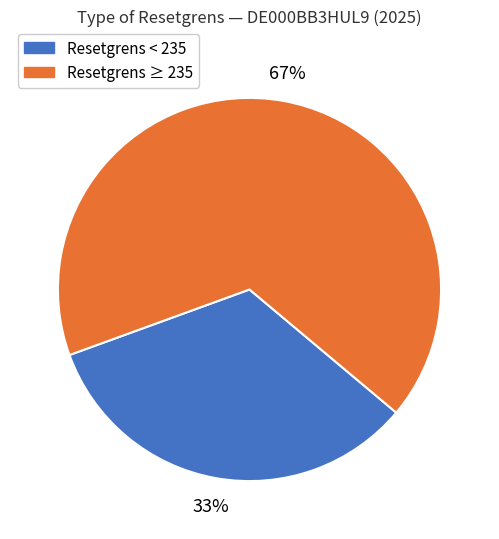

To the nearest percent, what is the average slice percentage?

50%